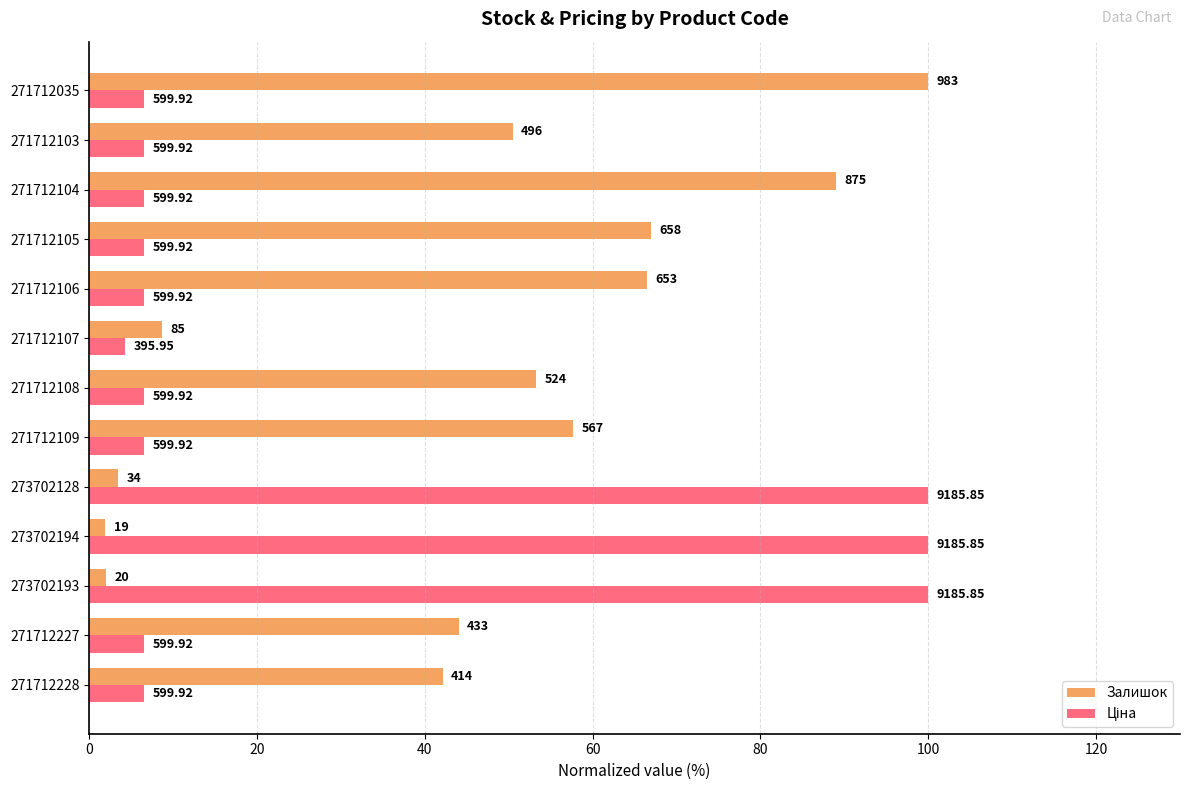

What position from the left is 273702193?

3